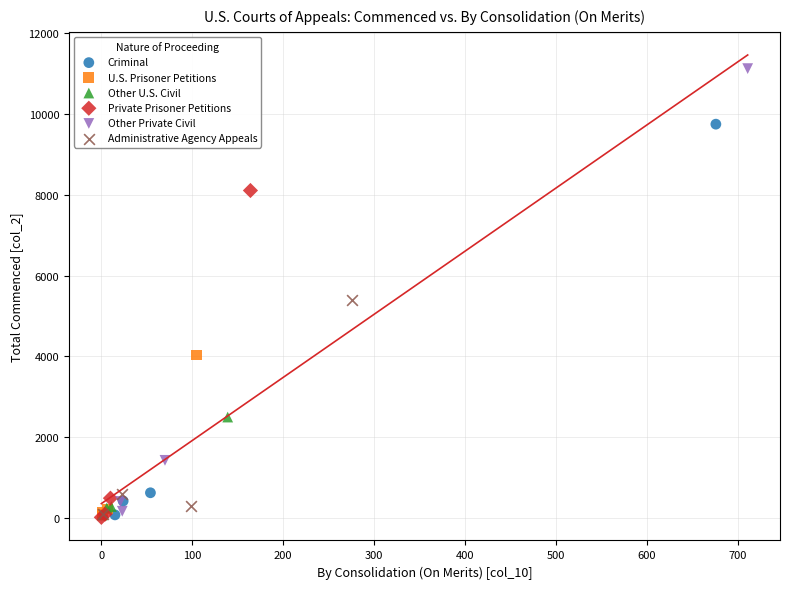

Which series reaches the maximum Y coordinate?

Other Private Civil